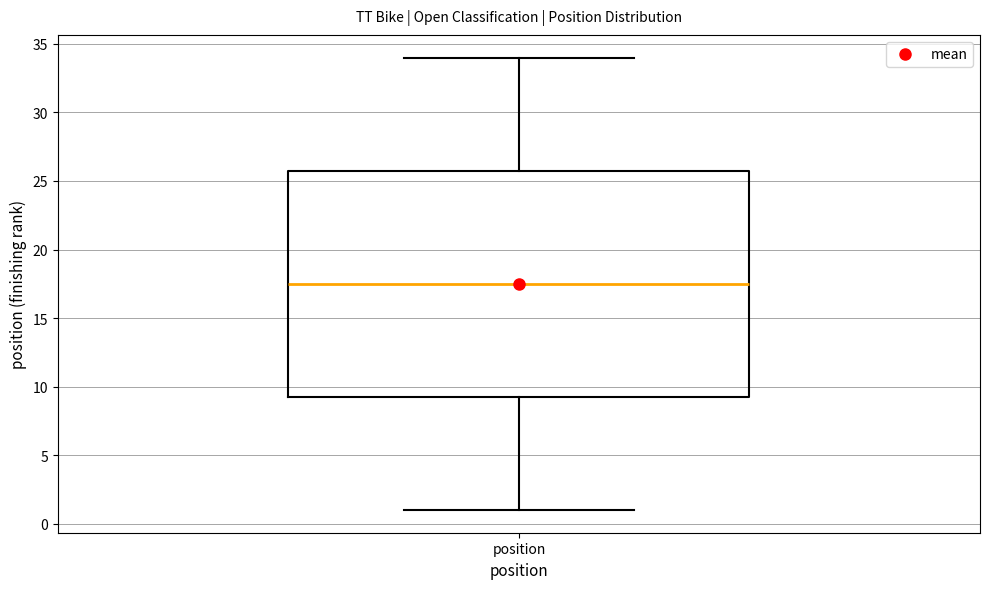

Read this box plot against the y-axis: the position of the median line, the range covered by the box, and the ends of both whiskers. The values are not printed on the chart, so give them approximately, as read against the axis.

median 17.5, box 9.5 to 26.0, whiskers 1.0 to 34.0